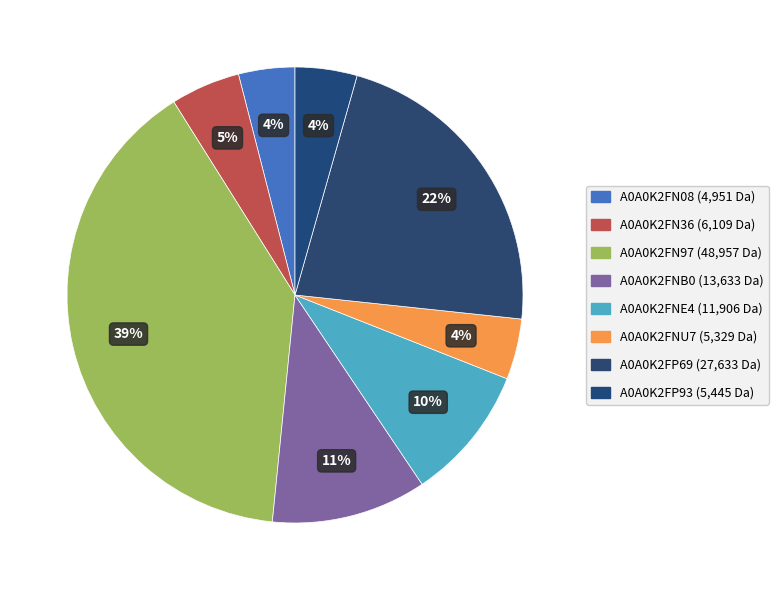

To the nearest percent, what percentage of the pie is A0A0K2FNE4?

10%